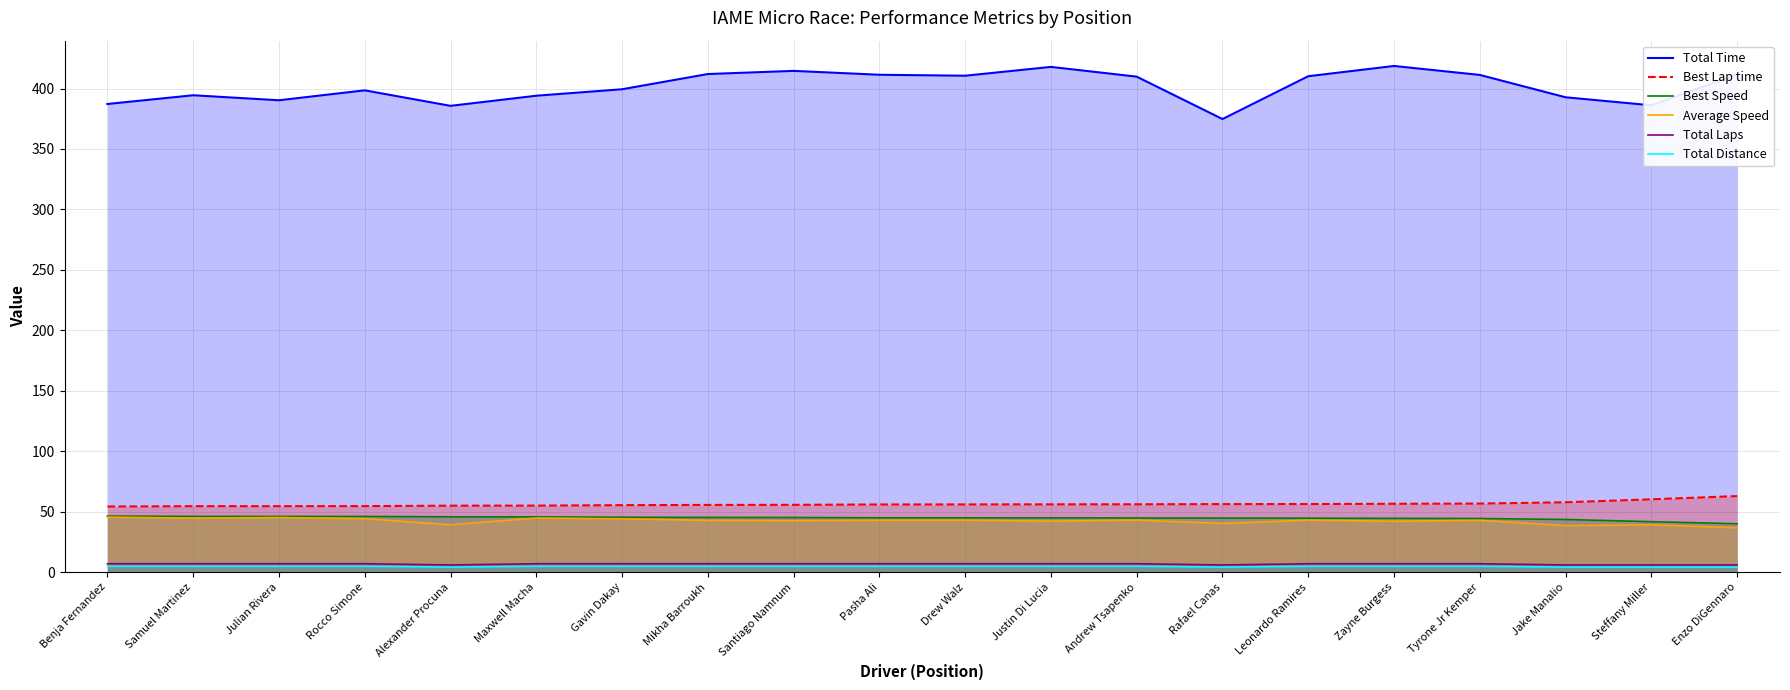

What is the difference between the Total Laps values at Drew Walz and Steffany Miller?

1.0